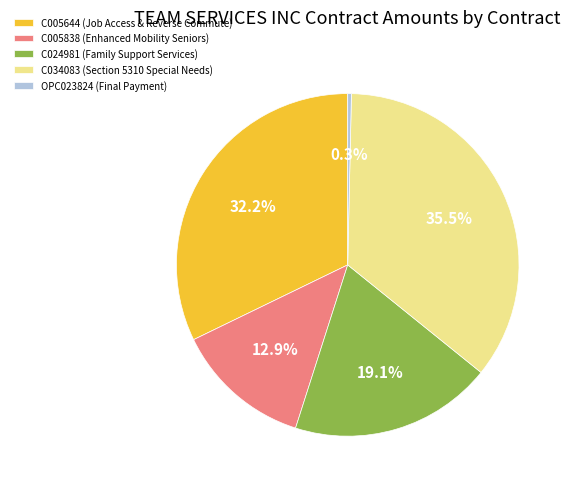

To the nearest percent, what portion does C024981 (Family Support Services) represent?

19%